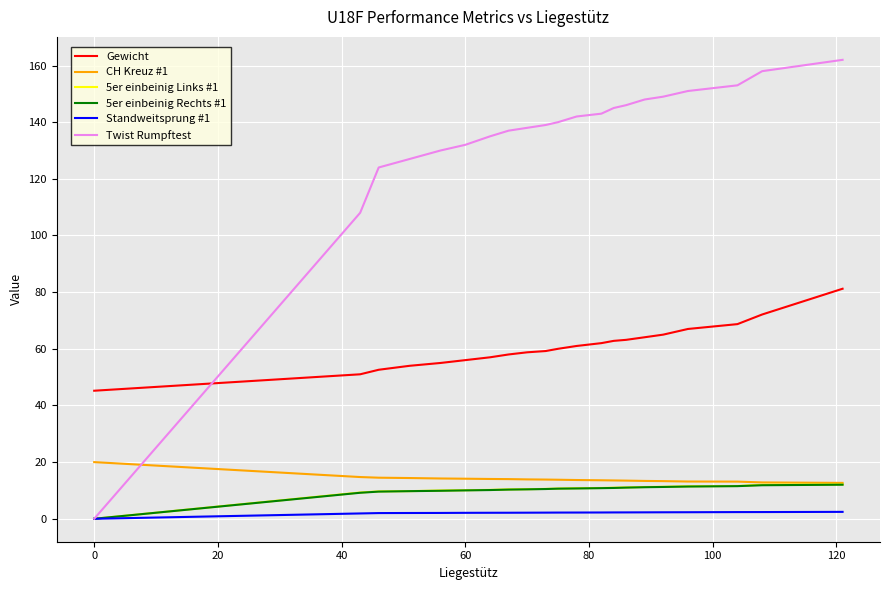

Which series has the widest spread of values?

Twist Rumpftest